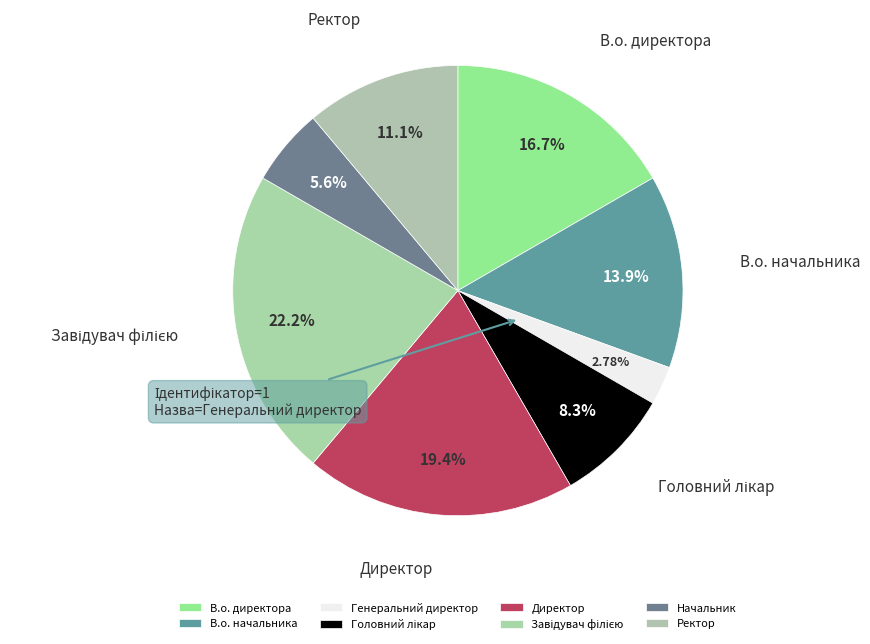

How many slices are in this pie chart?

8